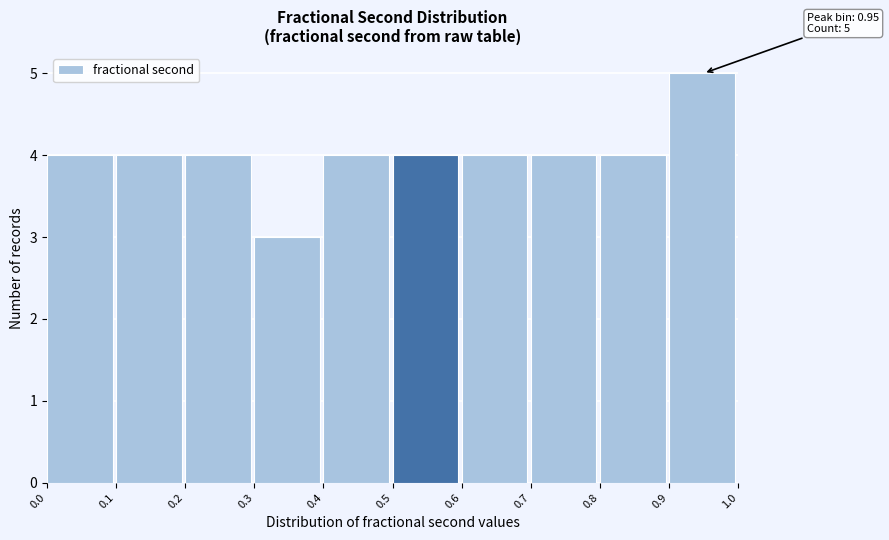

Which range on the x-axis has the tallest bar?

0.9 to 1.0